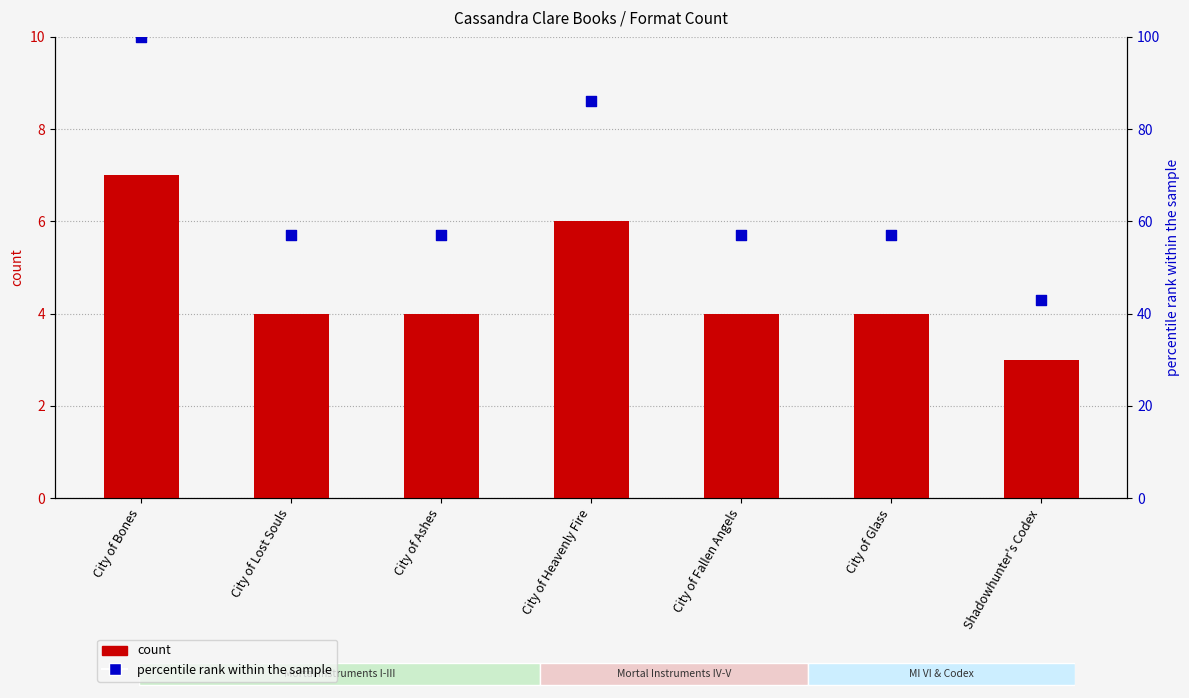

Which series has the largest total across all categories?

percentile rank within the sample